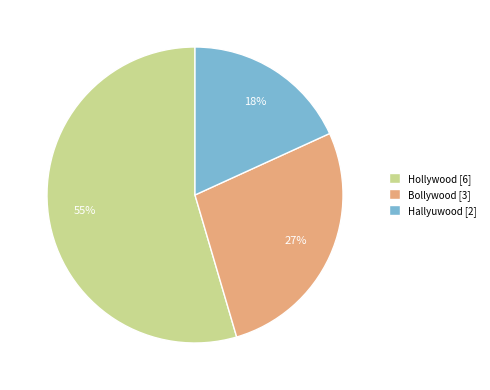

Is it true that Hollywood is 55% of the pie?

True